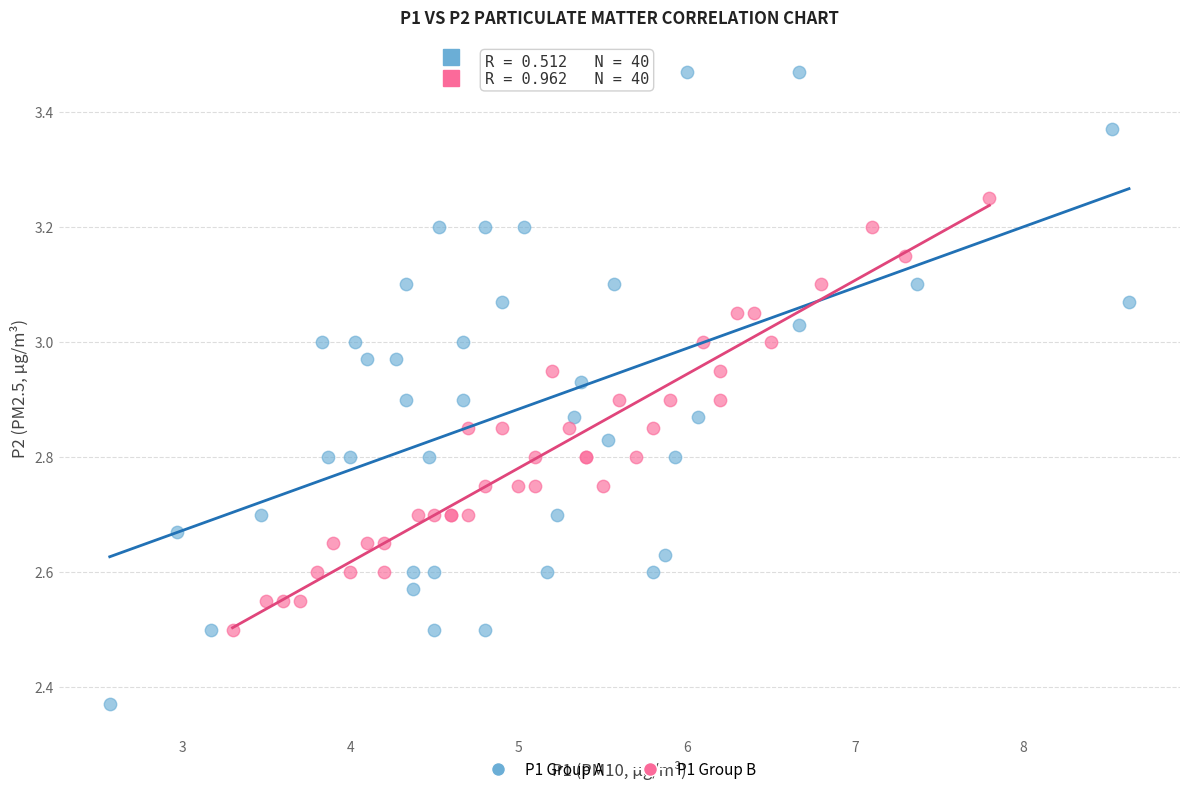

Which series contains the lowest Y value?

P1 Group A